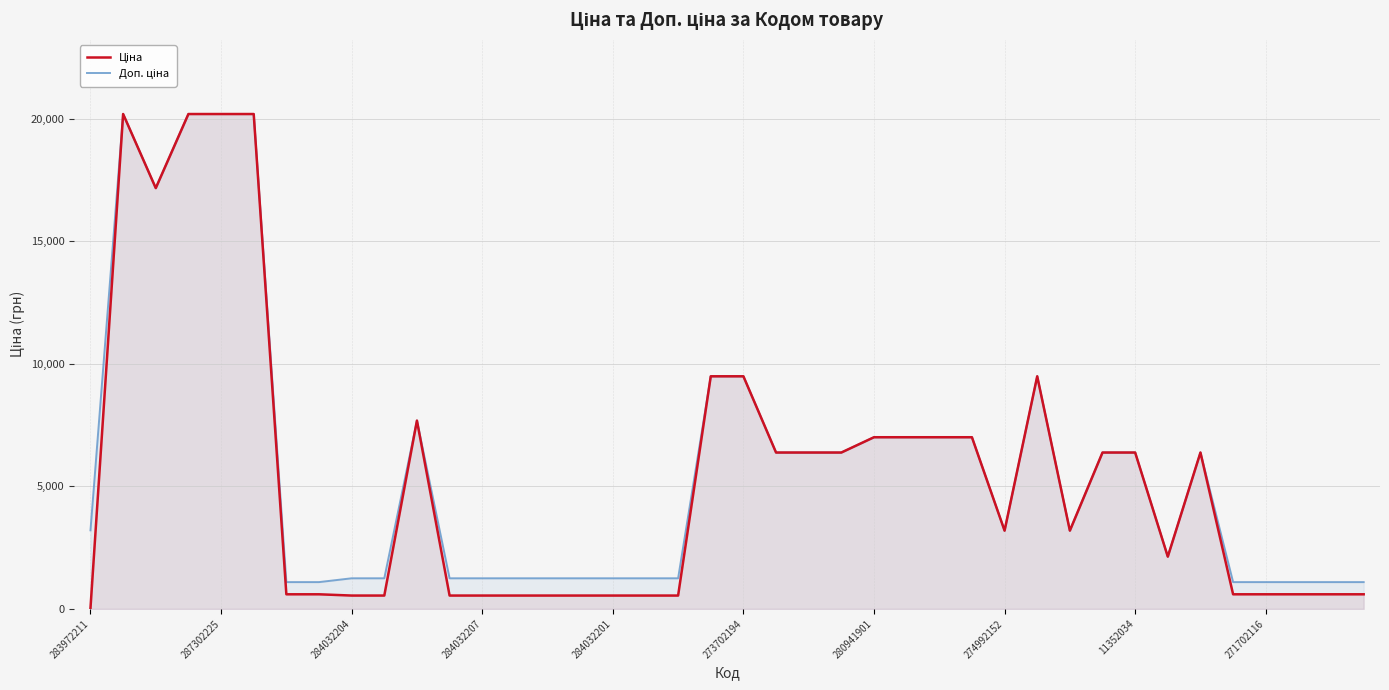

Which category has the lowest value across all series?

283972211